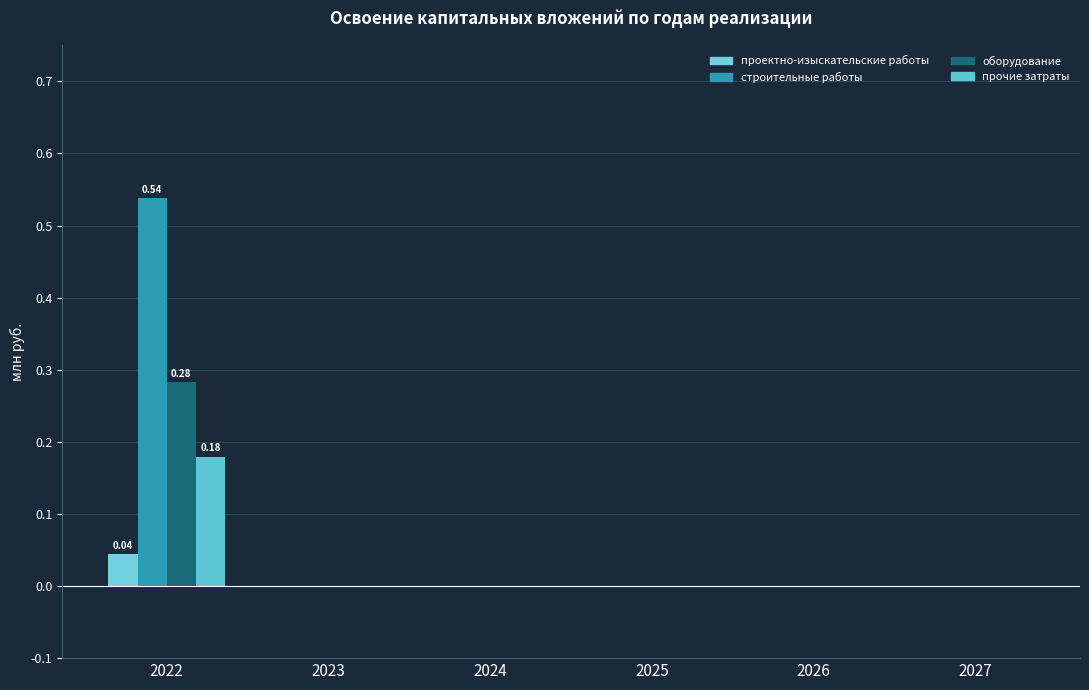

Which series changed the most between 2022 and 2027?

строительные работы